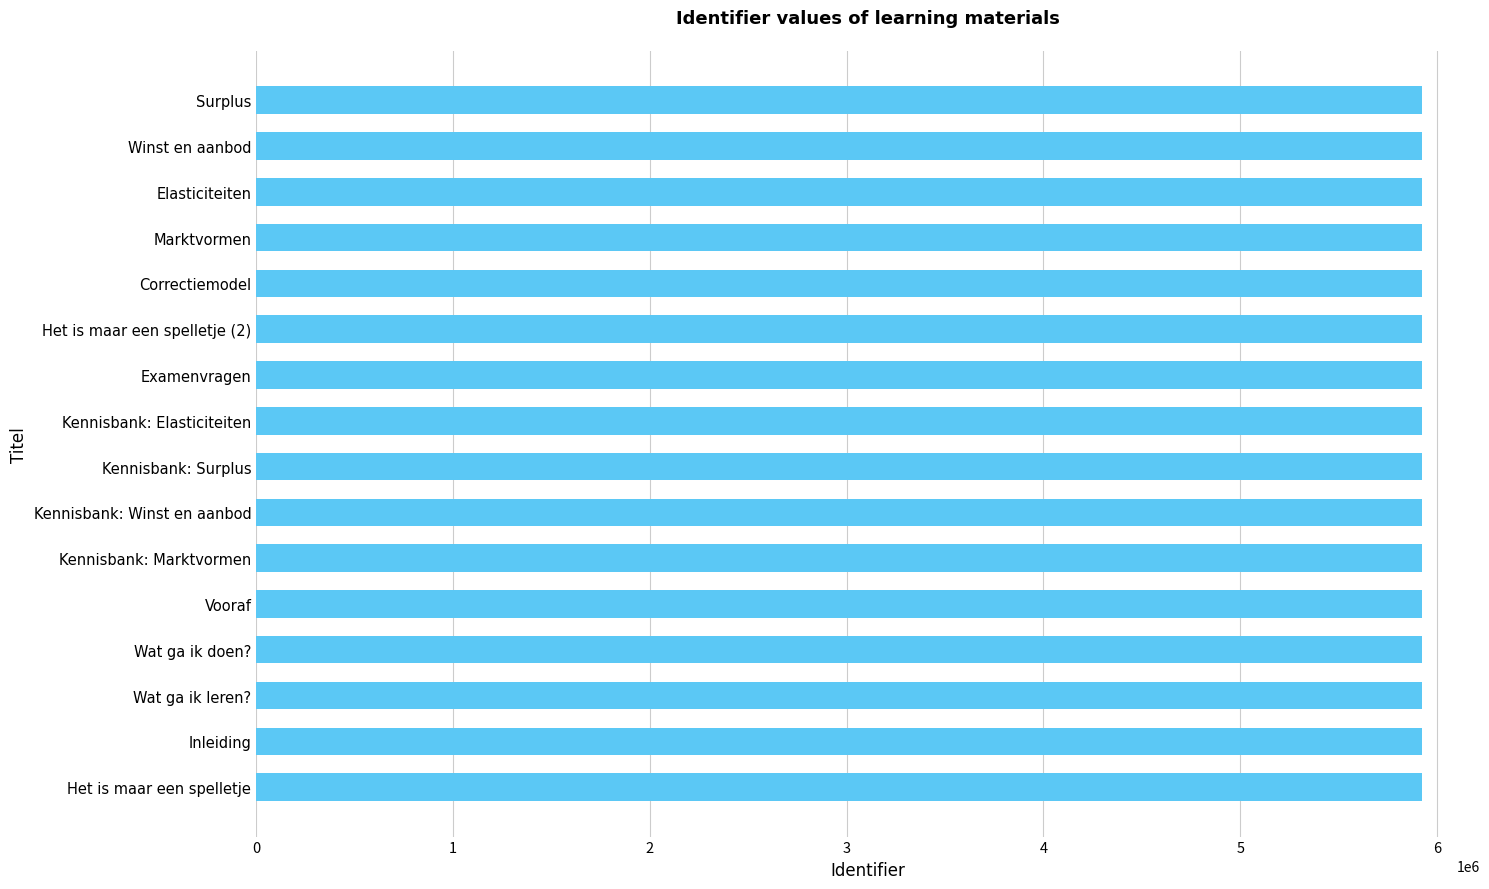

Read the value at Correctiemodel.

5921867